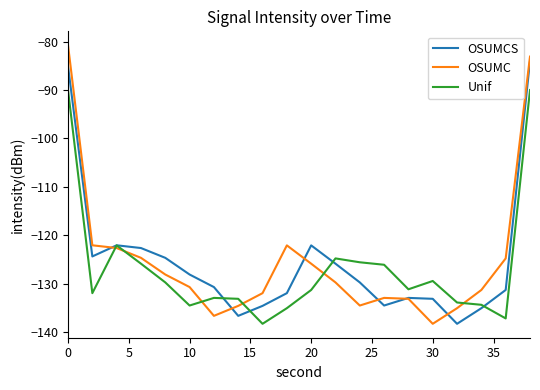

Rank the series by their maximum value, from highest to lowest.

OSUMC, OSUMCS, Unif